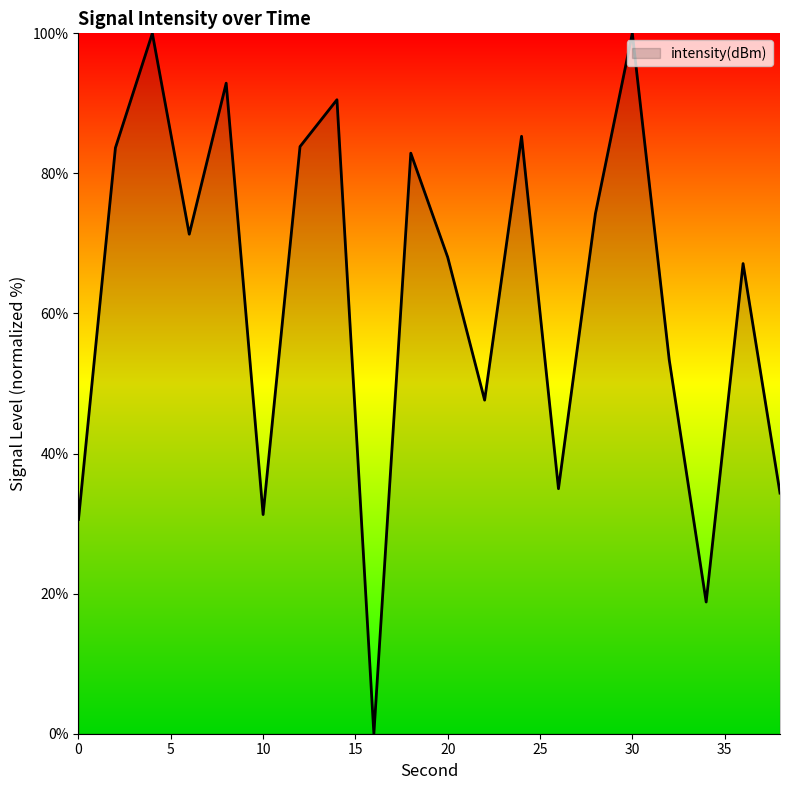

What is the difference between the maximum and minimum values?

100.0